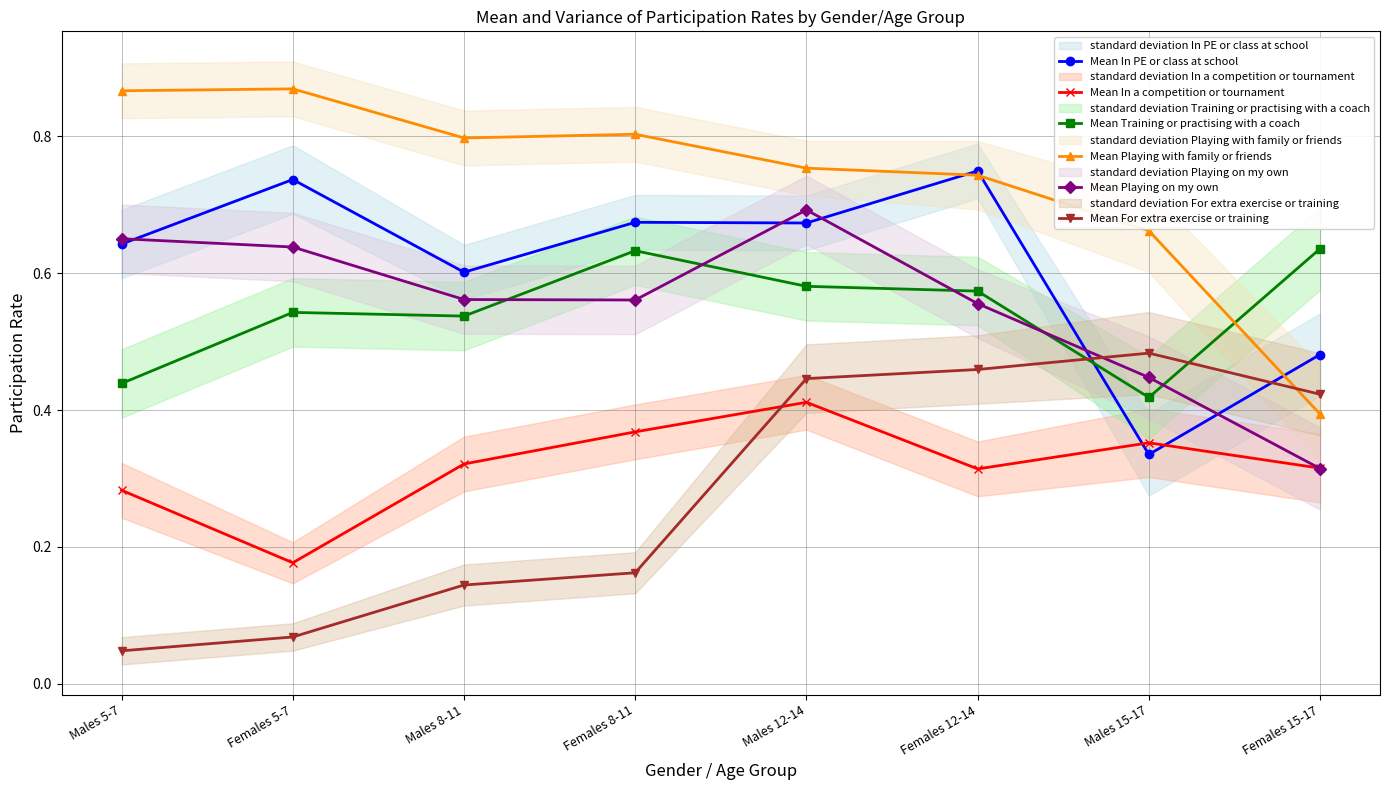

How many lines are shown in the chart?

6